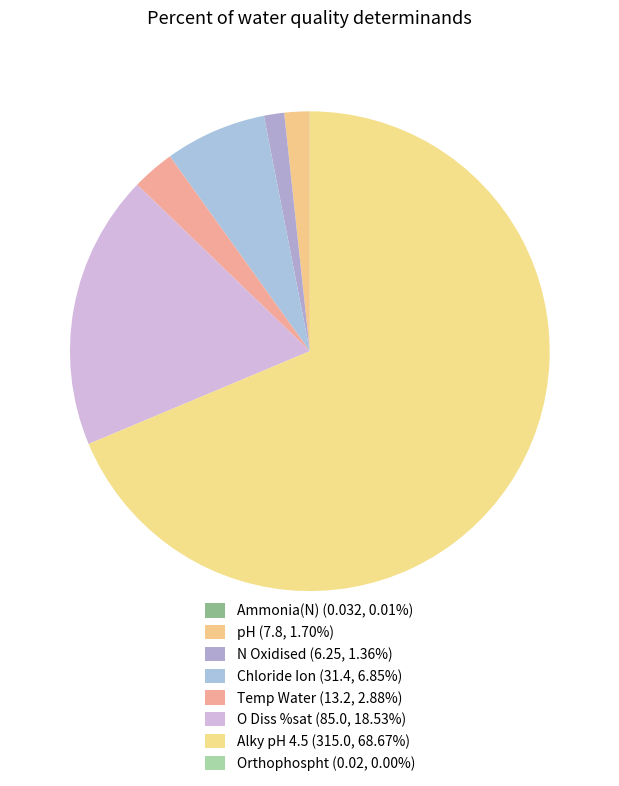

Is it true that N Oxidised is 11% of the pie?

False